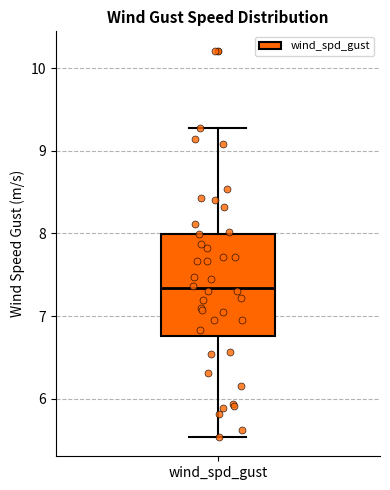

Transcribe this box plot: give where the median line is, the range the box spans, and where the two whiskers end, as read against the y-axis. The values are not printed on the chart, so give them approximately, as read against the axis.

median 7.3, box 6.8 to 8.0, whiskers 5.5 to 9.3